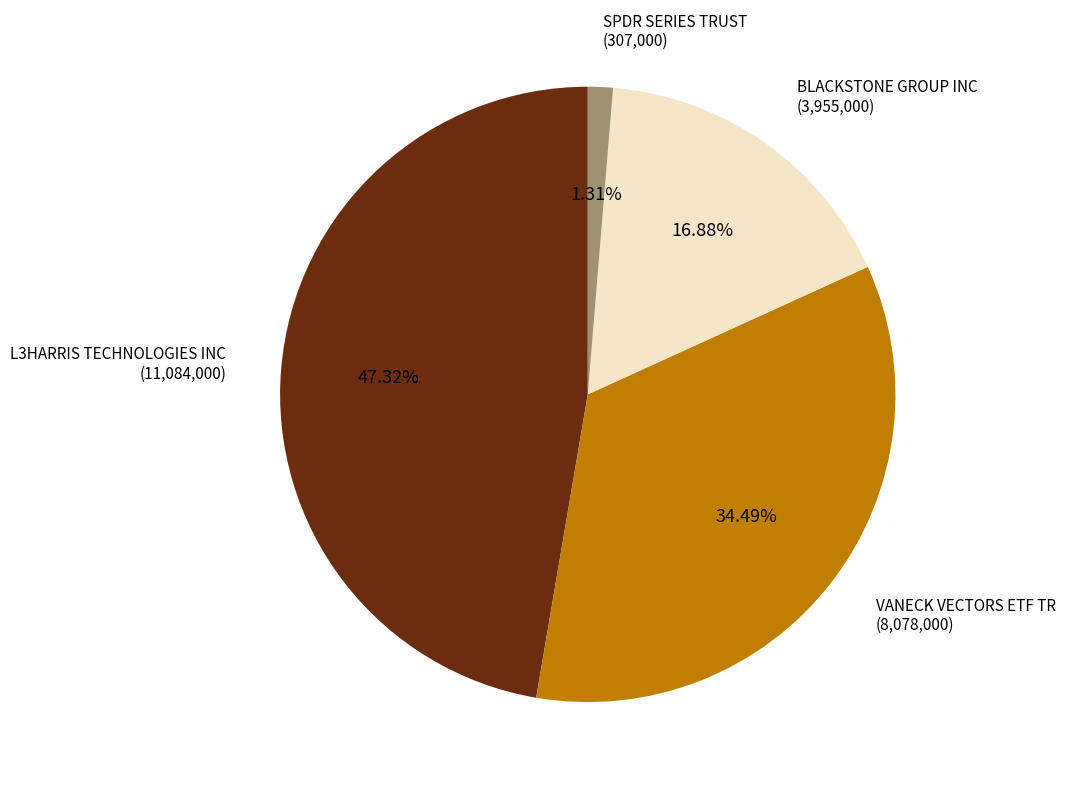

To the nearest percent, what is the difference between the VANECK VECTORS ETF TR and L3HARRIS TECHNOLOGIES INC slice percentages?

13%